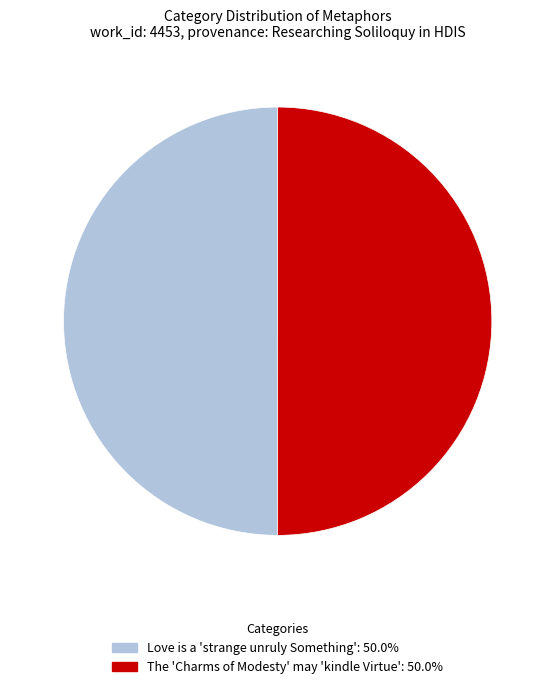

Approximately how many times larger is the value at The 'Charms of Modesty' may 'kindle Virtue' compared to Love is a 'strange unruly Something'?

1.0